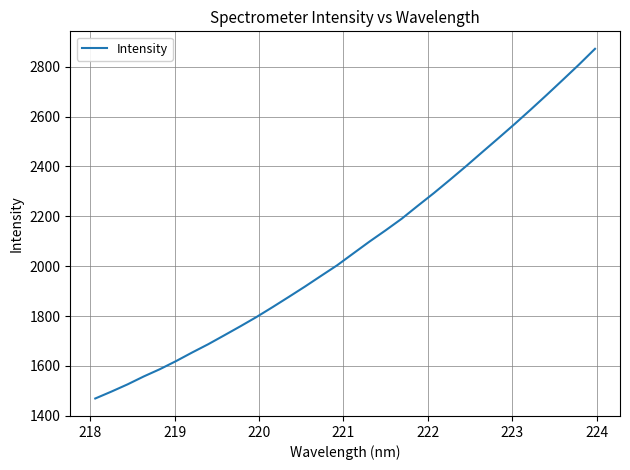

What is the smallest value displayed?

1469.1